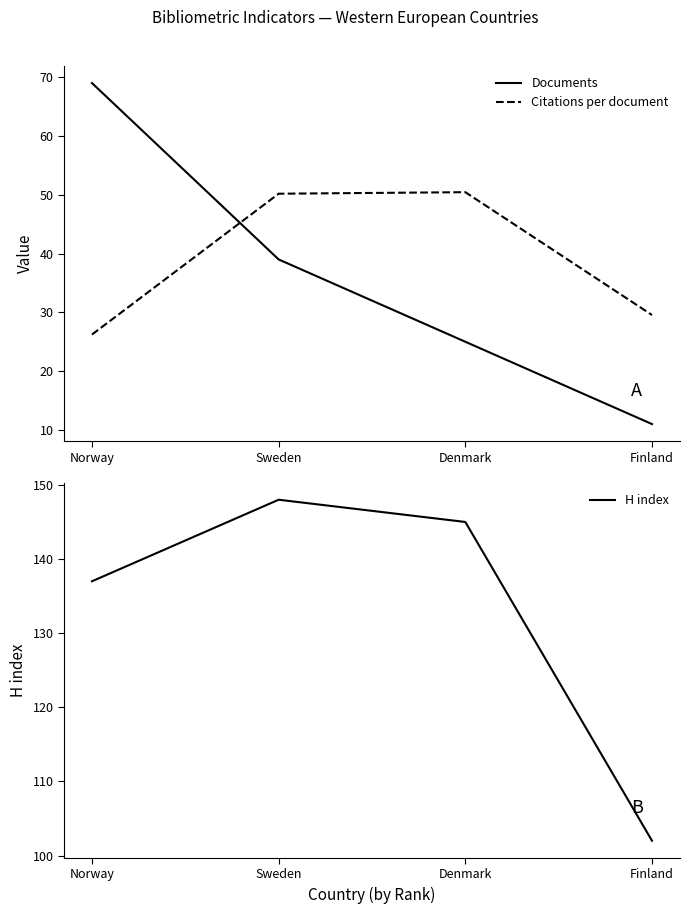

What is the difference between the maximum and minimum values in the Citations per document series?

24.2